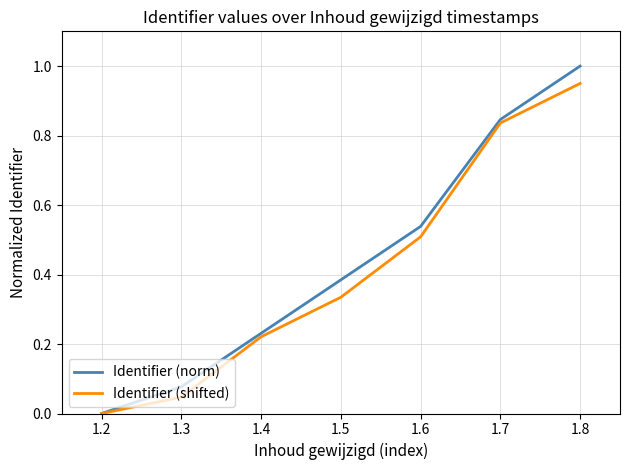

The Identifier (norm) series shows 0.2 at 1.5. True or false?

False